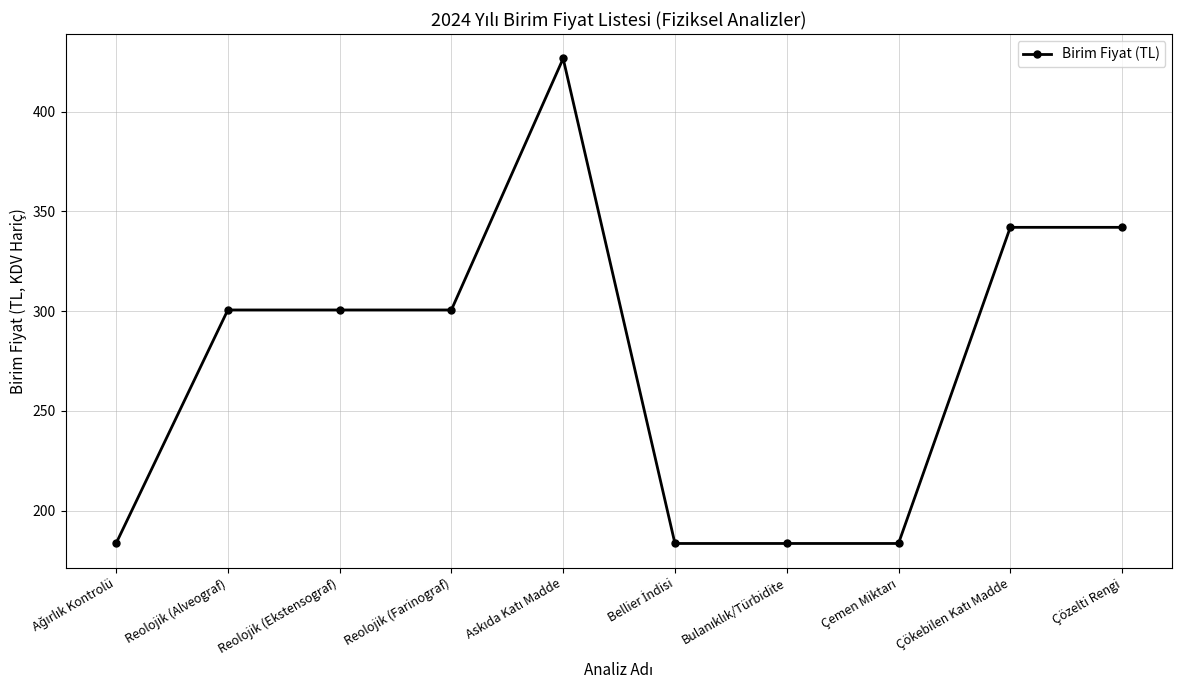

Is it true that the value at Reolojik (Ekstensograf) is 300.6?

True